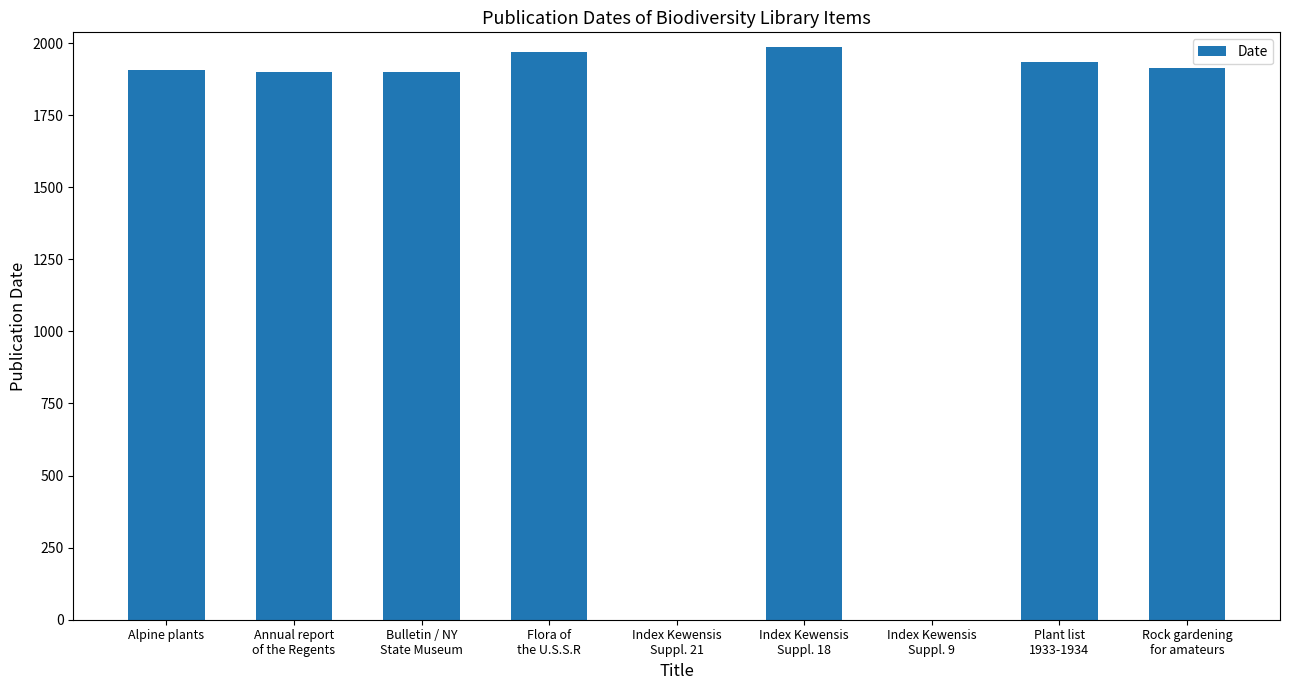

True or false: the data shows 2951 at Alpine plants.

False